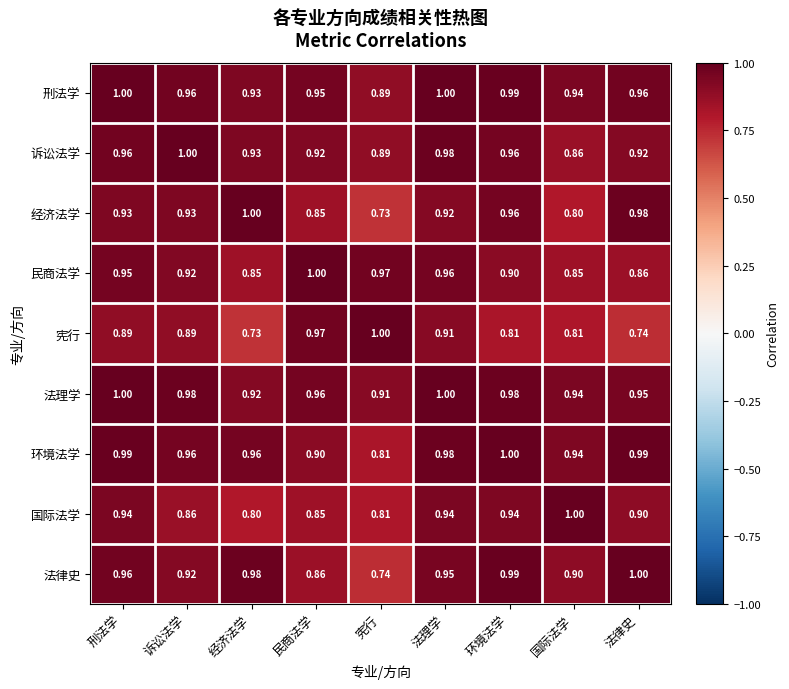

At which label does 诉讼法学 reach its minimum?

国际法学